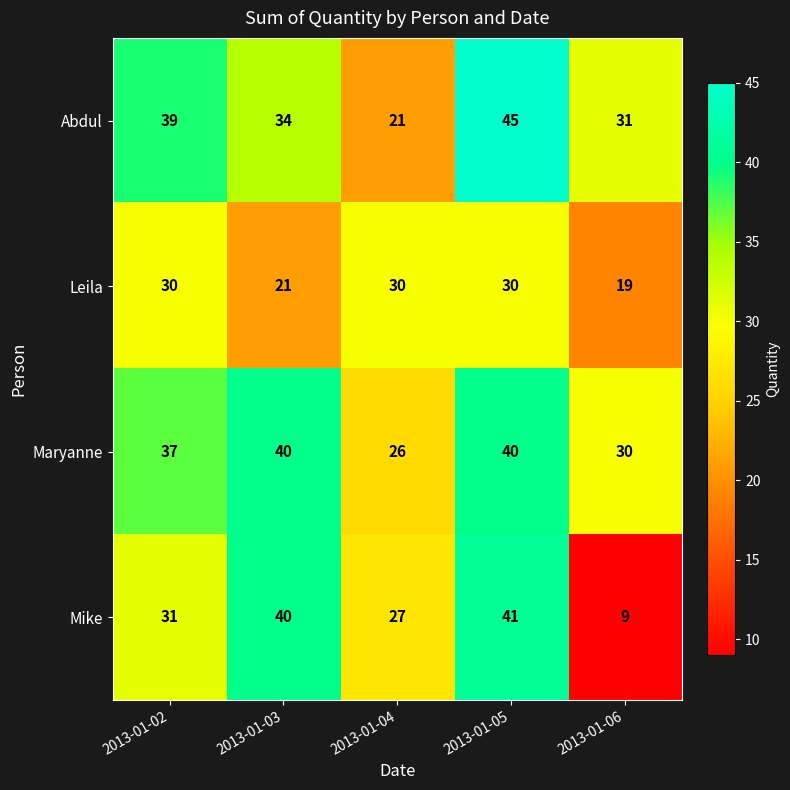

What is the sum of the Abdul values at 2013-01-04 and 2013-01-02?

60